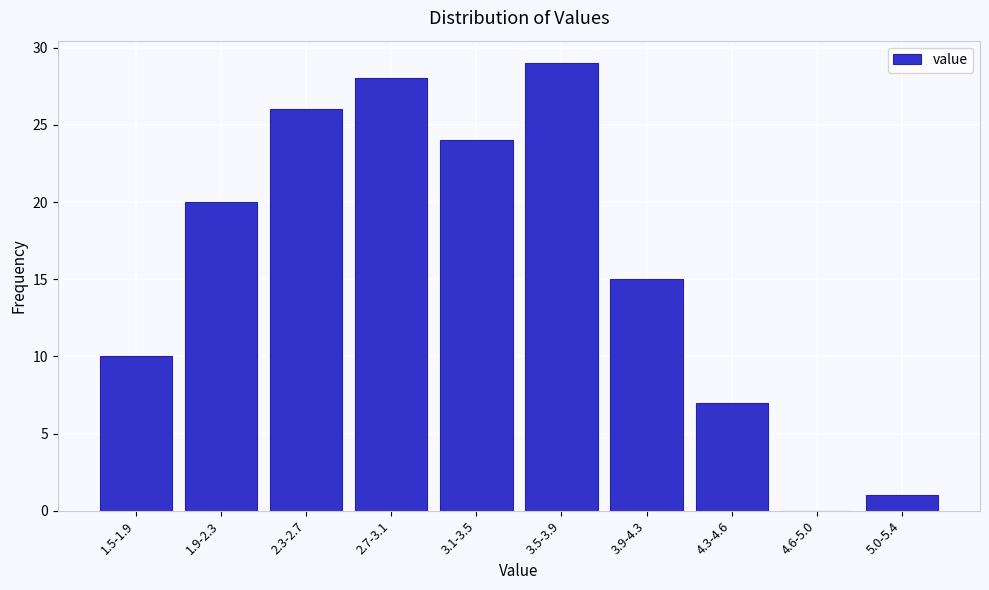

Reading left to right, list all the values displayed in this chart.

1.5-1.9=10	1.9-2.3=20	2.3-2.7=26	2.7-3.1=28	3.1-3.5=24	3.5-3.9=29	3.9-4.3=15	4.3-4.6=7	4.6-5.0=0	5.0-5.4=1